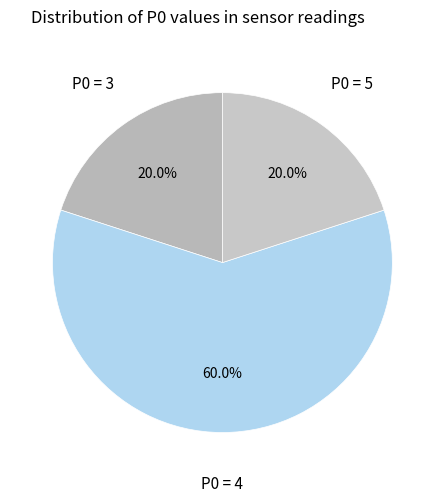

Which category has the biggest portion of the pie?

P0 = 4